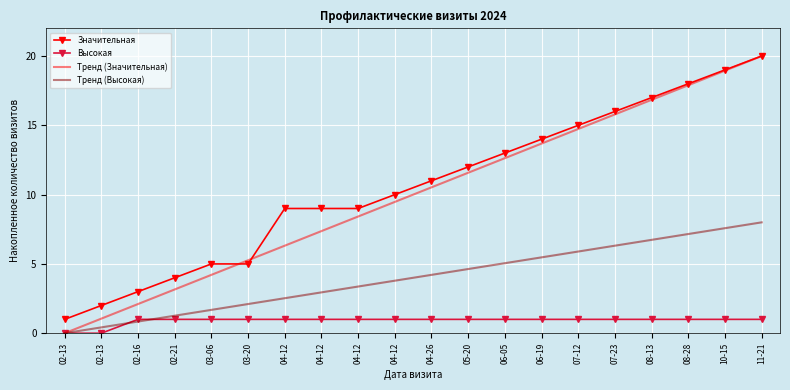

What are all the series names shown in the legend?

Значительная, Высокая, Тренд (Значительная), Тренд (Высокая)